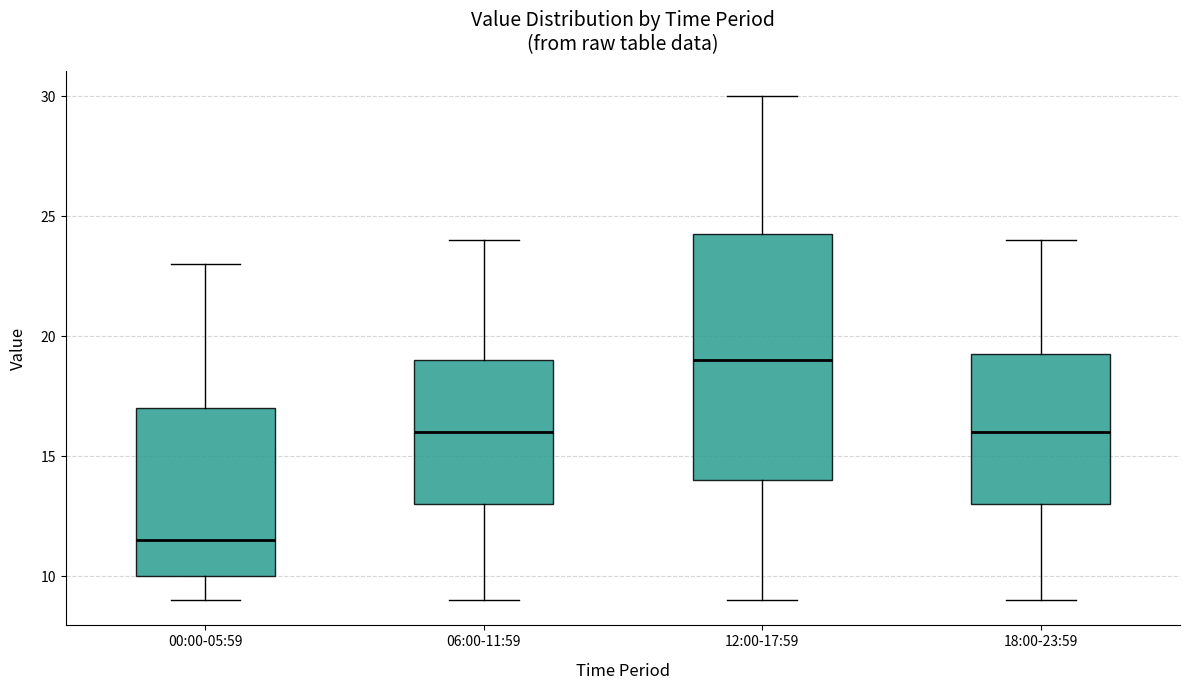

Where does the lower whisker of the box for 12:00-17:59 end on the y-axis? The values are not printed on the chart, so give them approximately, as read against the axis.

9.0